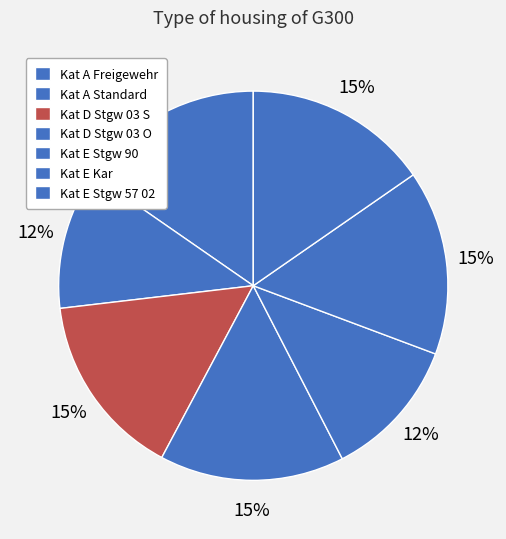

How many slices are in this pie chart?

7